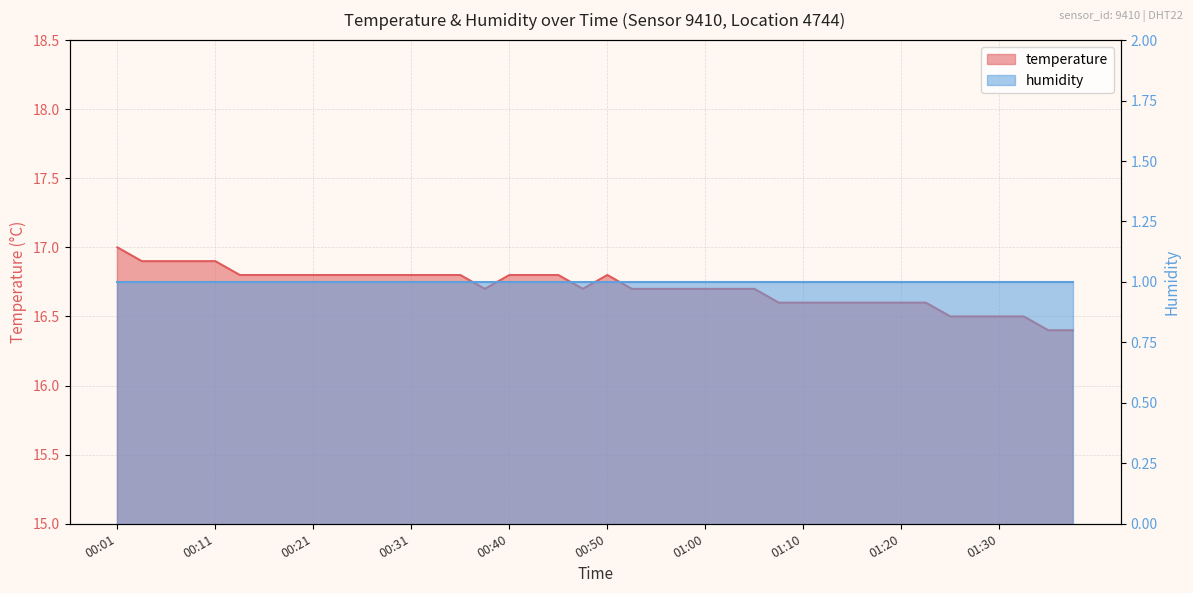

What is the average value?

16.7